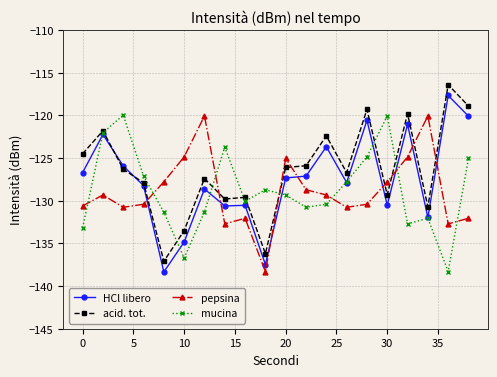

What is the value of the HCl libero point at the 17th from the left?

-121.0